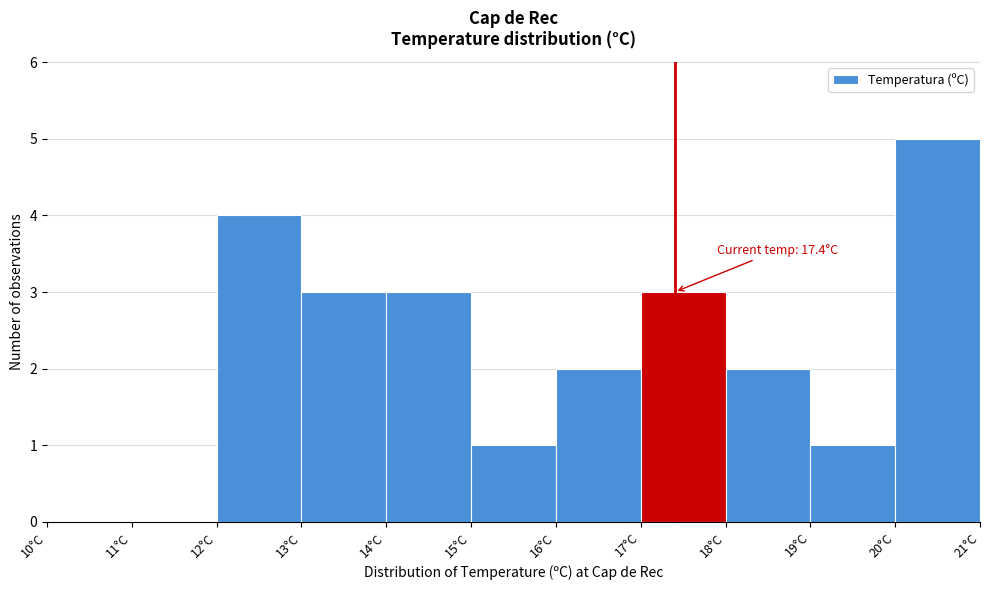

Which range on the x-axis has the tallest bar?

20 to 21